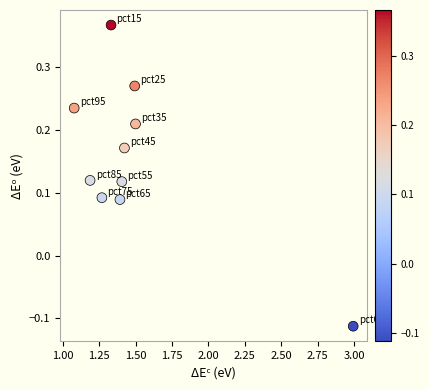

What is the range of Y values (max minus min)?

0.5